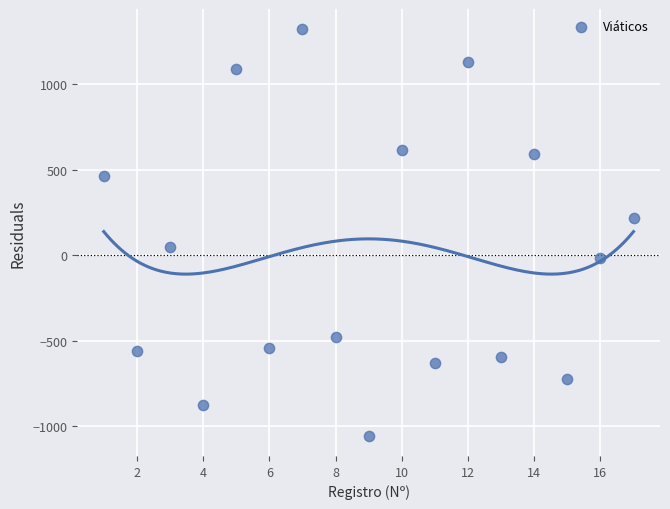

What is the range of X values (max minus min)?

16.0